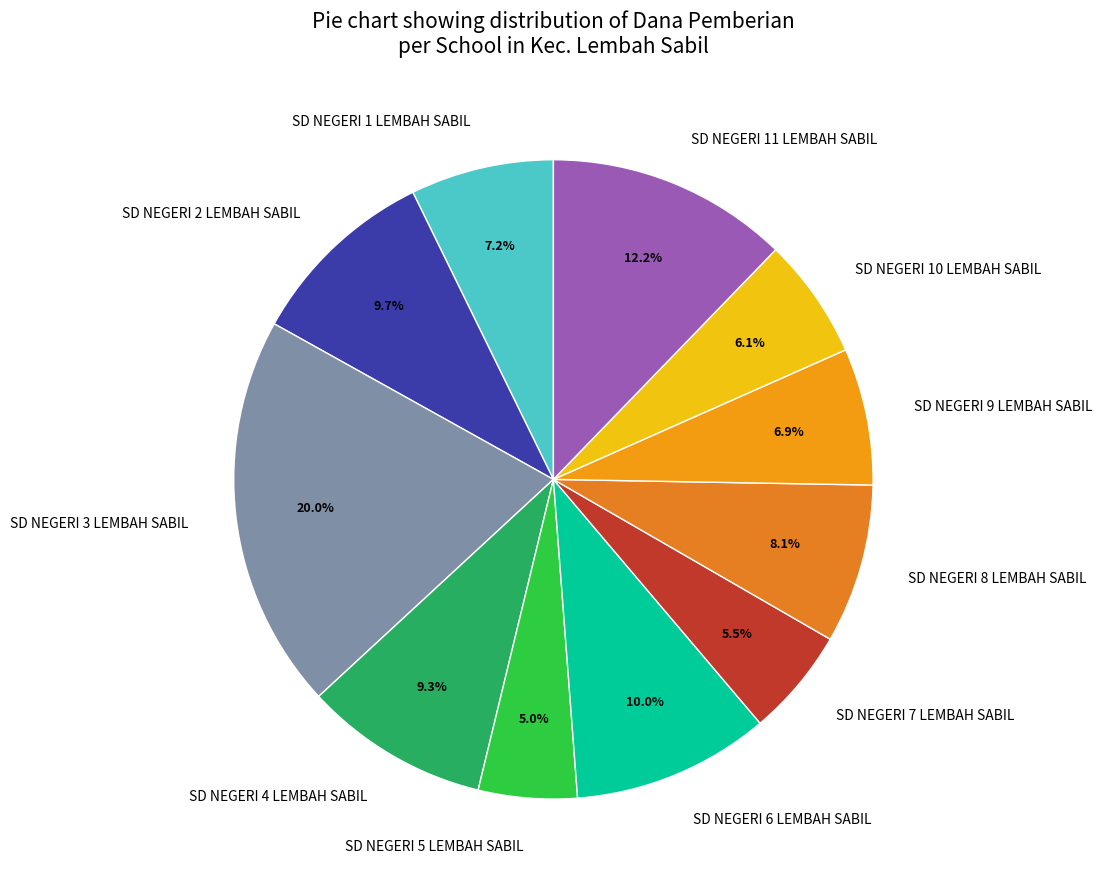

Count the number of slices in the pie.

11